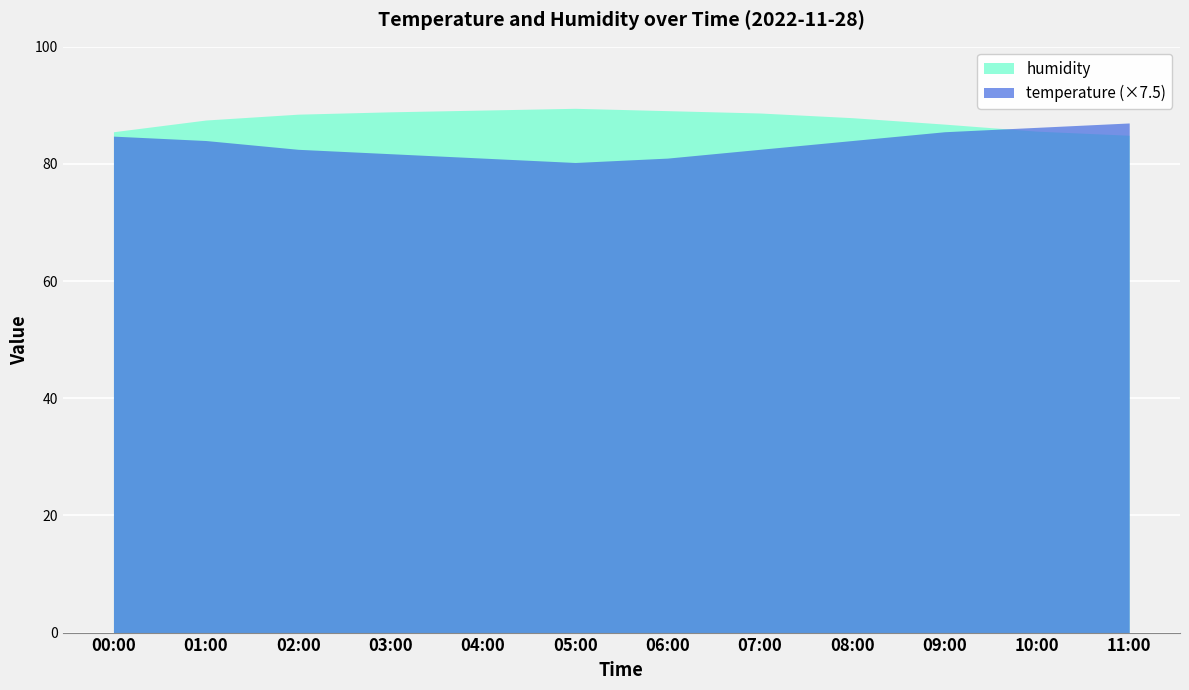

What is the difference between the maximum and second lowest values in the humidity series?

4.0